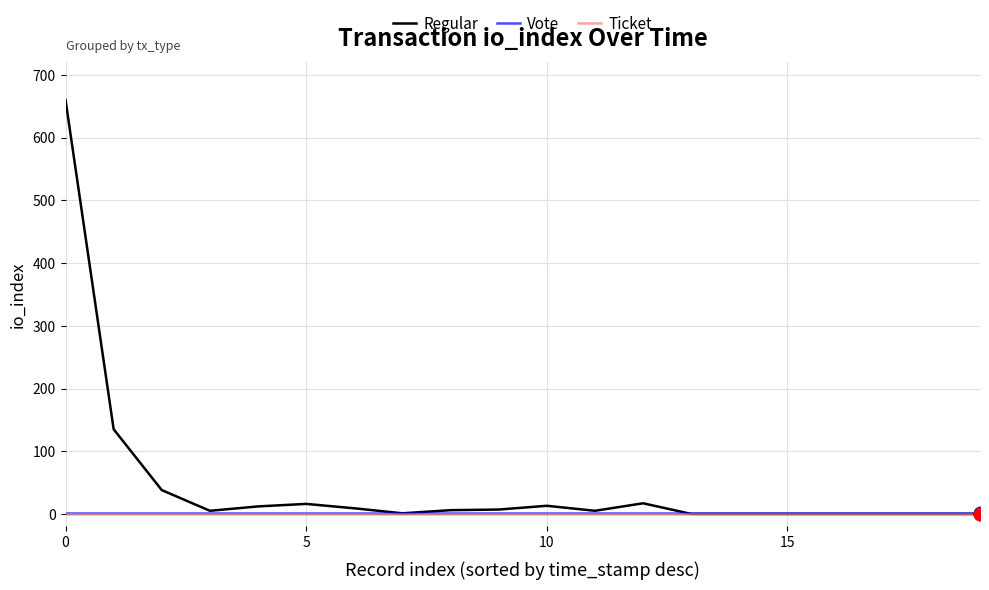

What is the maximum value shown in the chart?

660